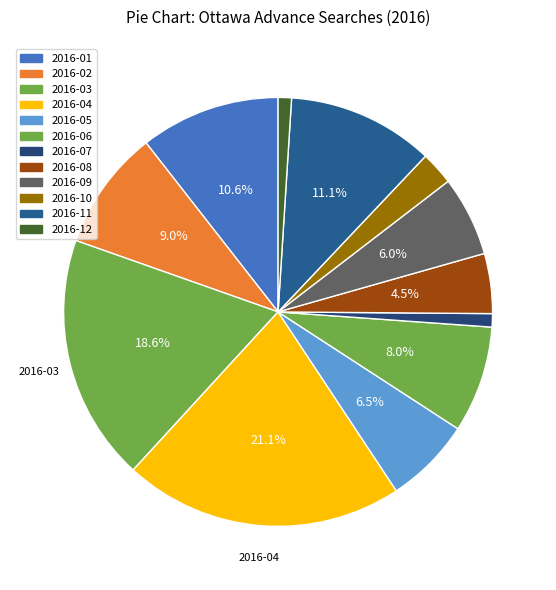

To the nearest percent, what portion does 2016-02 represent?

9%